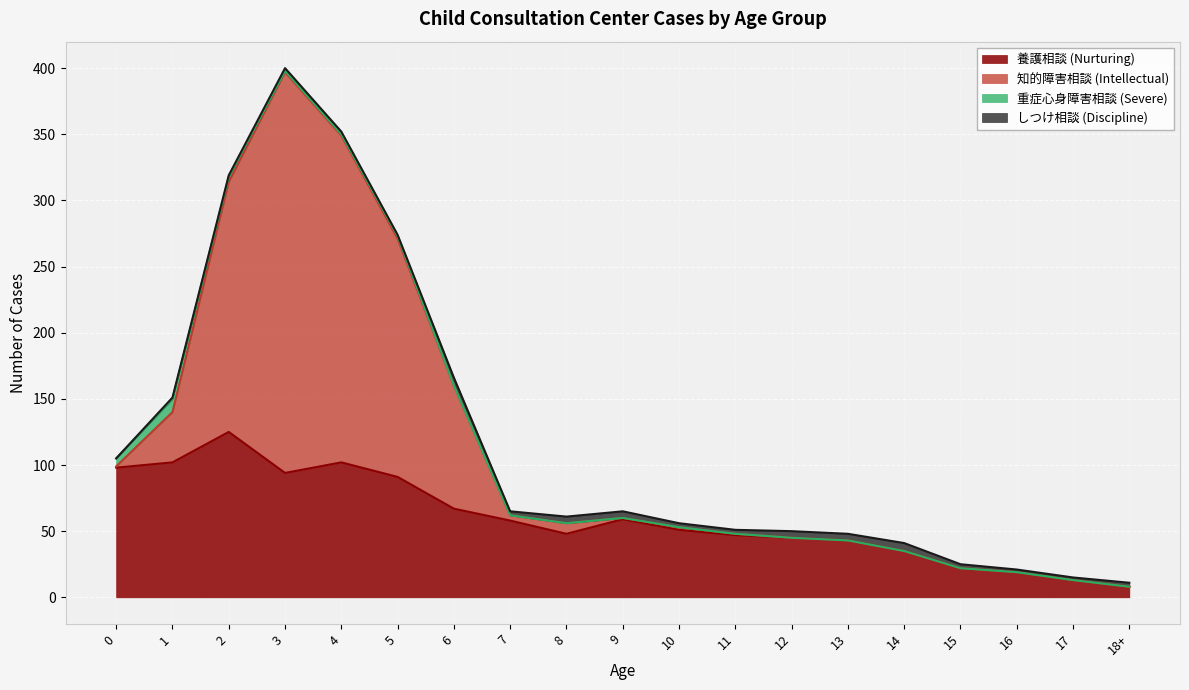

Where is the first local maximum for しつけ相談 (Discipline)?

6